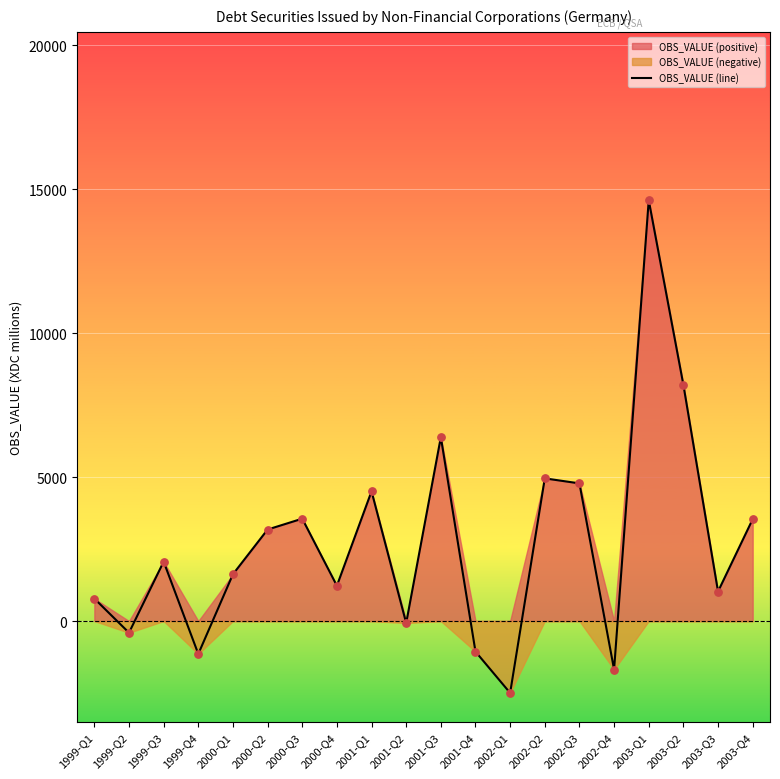

Between 2000-Q2 and 2002-Q3, which is larger?

2002-Q3